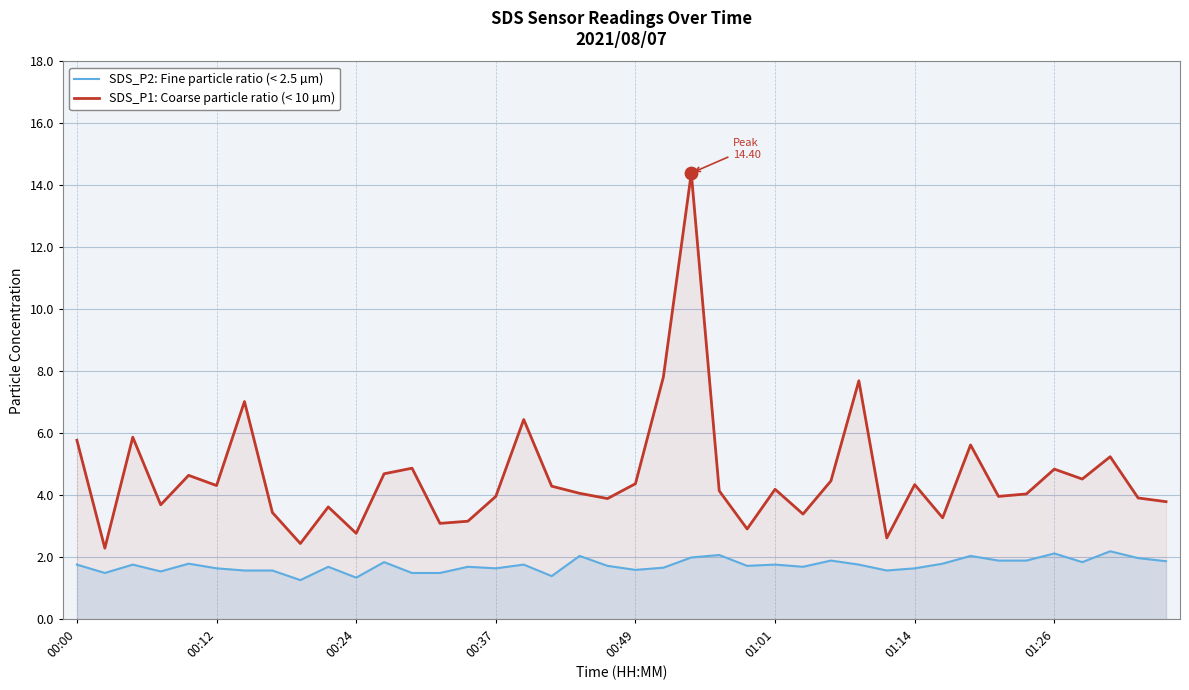

Which series reaches the minimum Y coordinate?

SDS_P2: Fine particle ratio (< 2.5 µm)